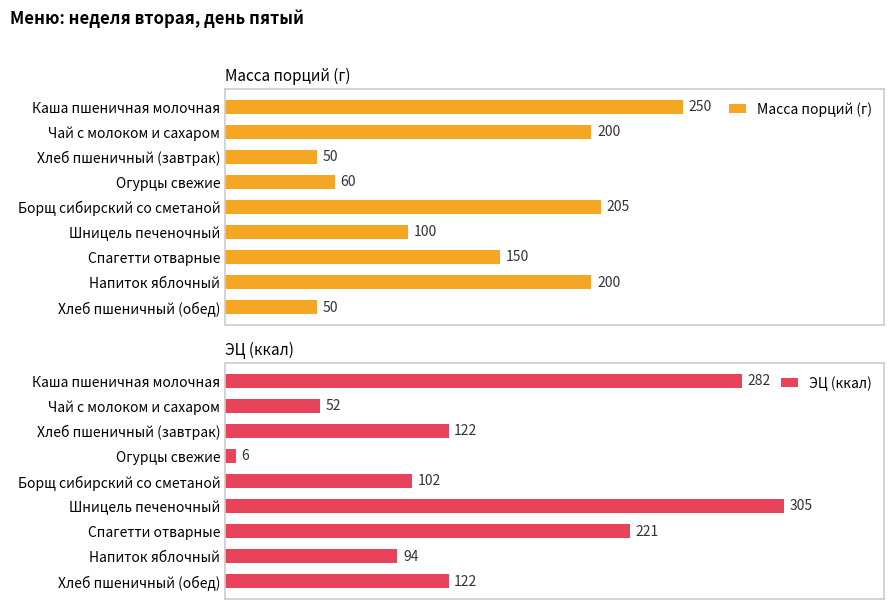

Reading right to left, extract all data points from this chart.

Масса порций (г): 50	200	150	100	205	60	50	200	250
ЭЦ (ккал): 122	94	221	305	102	6	122	52	282